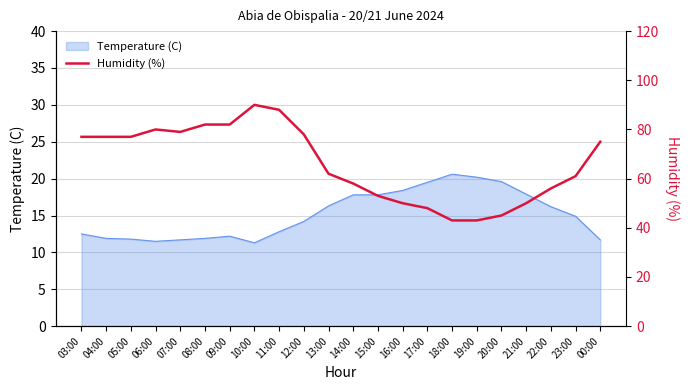

The value of Temperature (C) at 22:00 is 8.6. True or false?

False